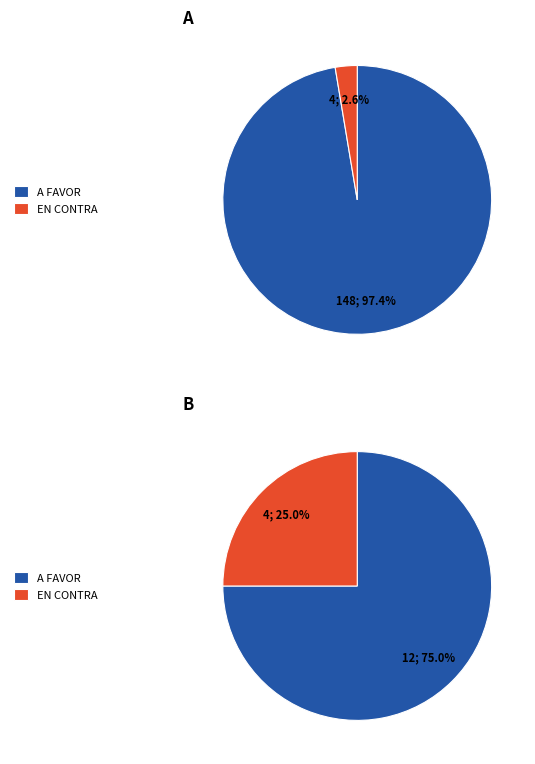

How many slices are in this pie chart?

4